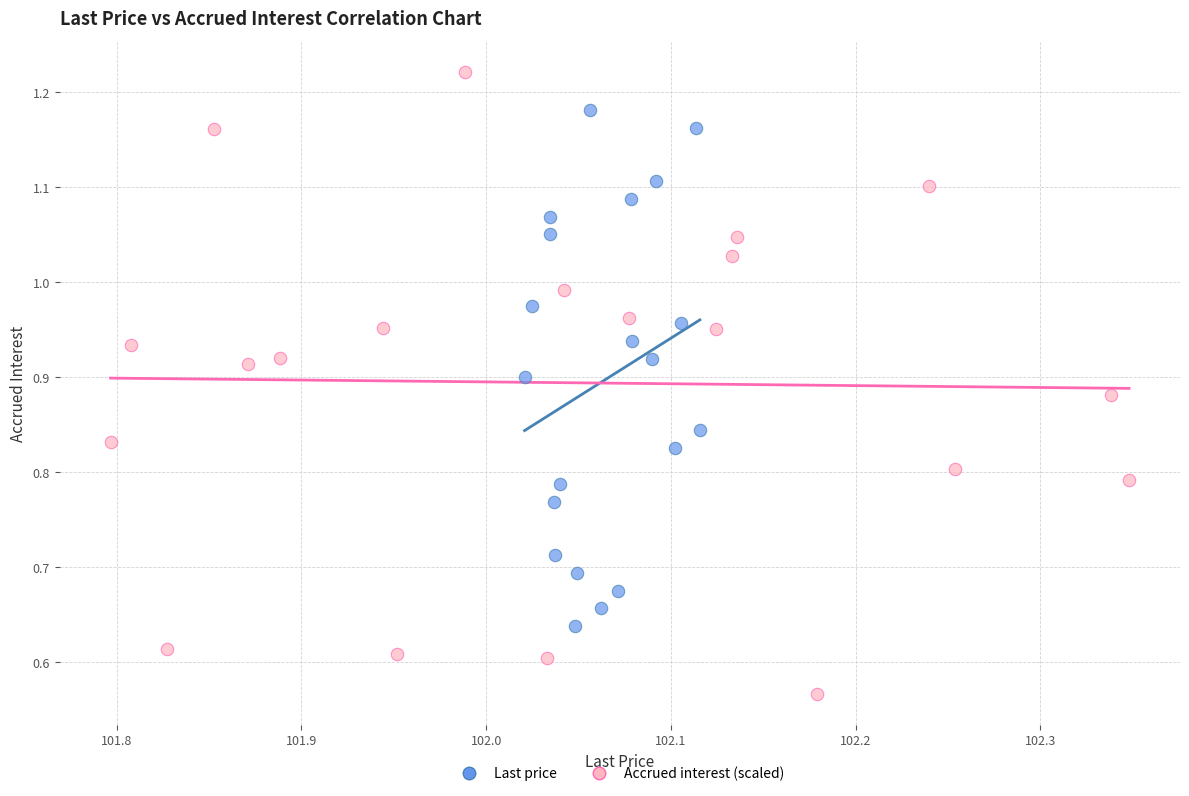

What are all the series names shown in the legend?

Last price, Accrued interest (scaled)